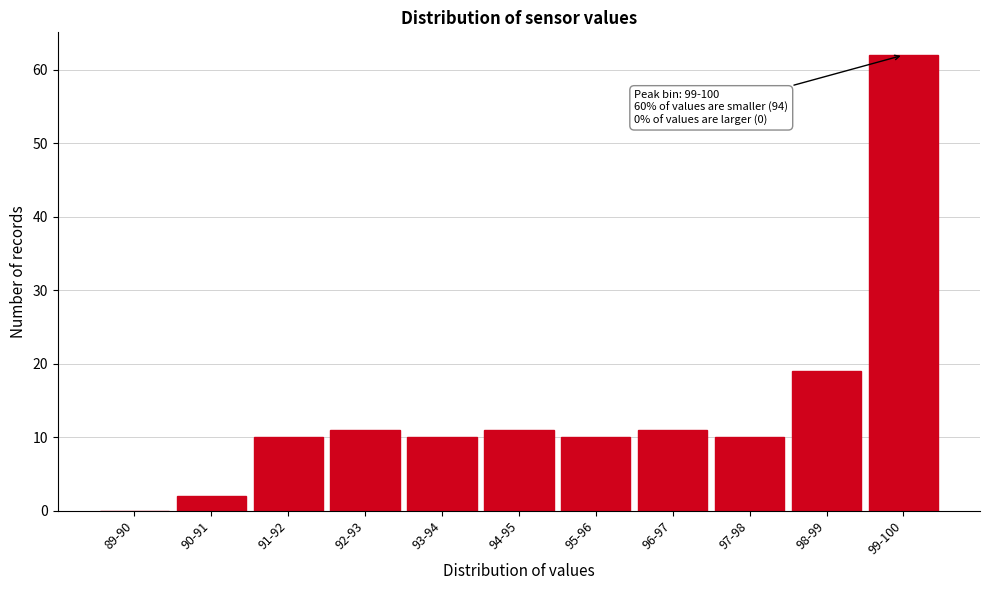

Reading left to right, extract all data points from this chart.

89-90=0	90-91=2	91-92=10	92-93=11	93-94=10	94-95=11	95-96=10	96-97=11	97-98=10	98-99=19	99-100=62